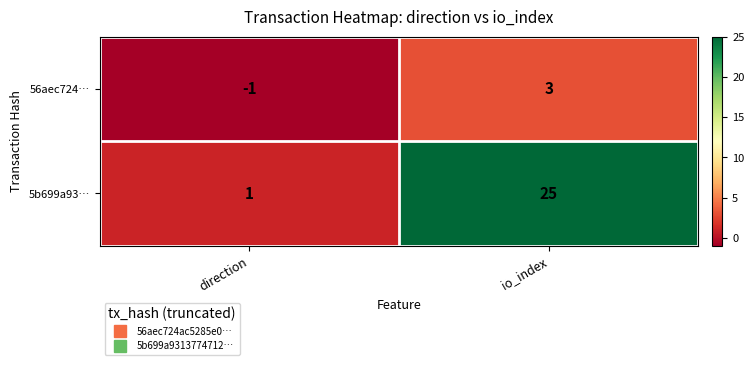

Which series changed the most between direction and io_index?

5b699a93…